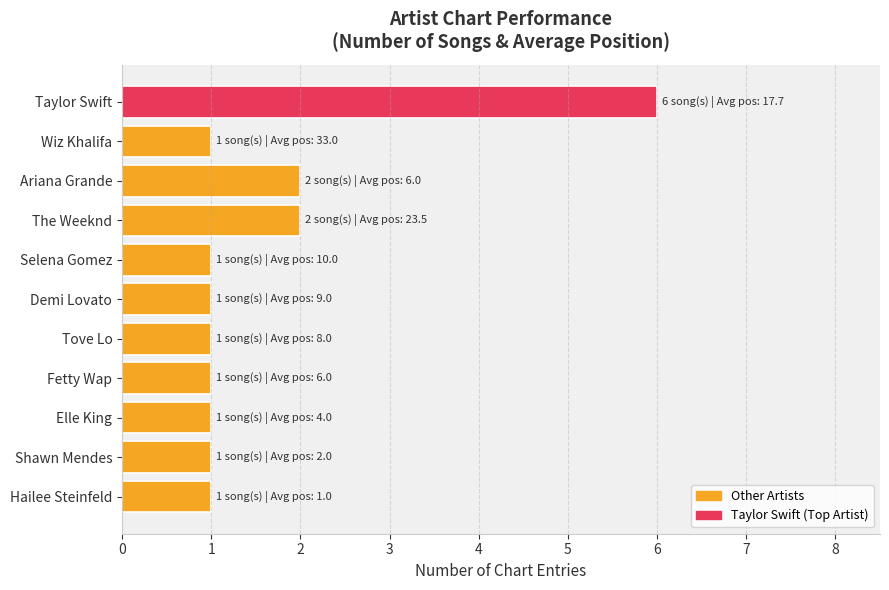

Reading bottom to top, what are all the values shown in this chart?

Hailee Steinfeld=1	Shawn Mendes=1	Elle King=1	Fetty Wap=1	Tove Lo=1	Demi Lovato=1	Selena Gomez=1	The Weeknd=2	Ariana Grande=2	Wiz Khalifa=1	Taylor Swift=6